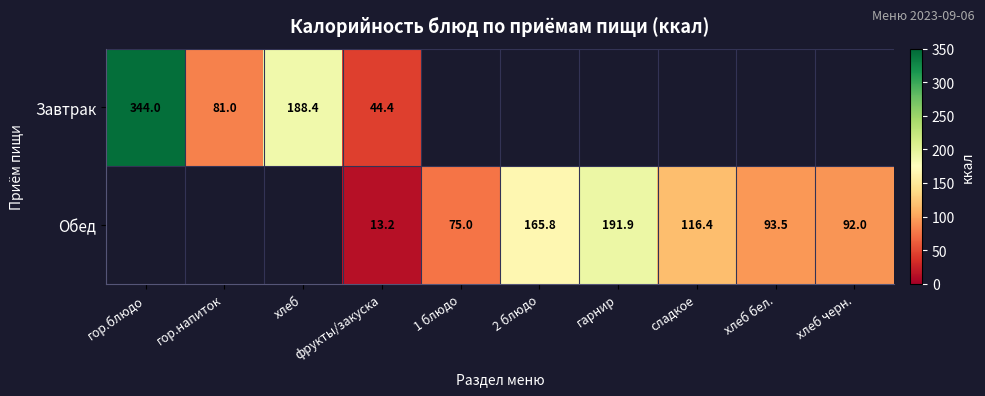

At how many categories does at least one series exceed 78?

8